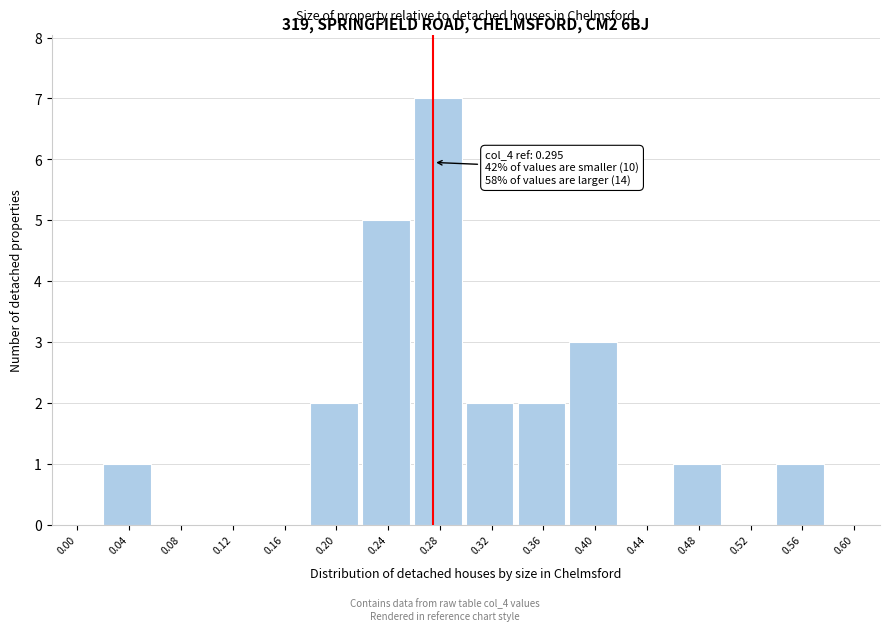

Reading left to right, extract all data points from this chart.

0.00=0	0.04=1	0.08=0	0.12=0	0.16=0	0.20=2	0.24=5	0.28=7	0.32=2	0.36=2	0.40=3	0.44=0	0.48=1	0.52=0	0.56=1	0.60=0